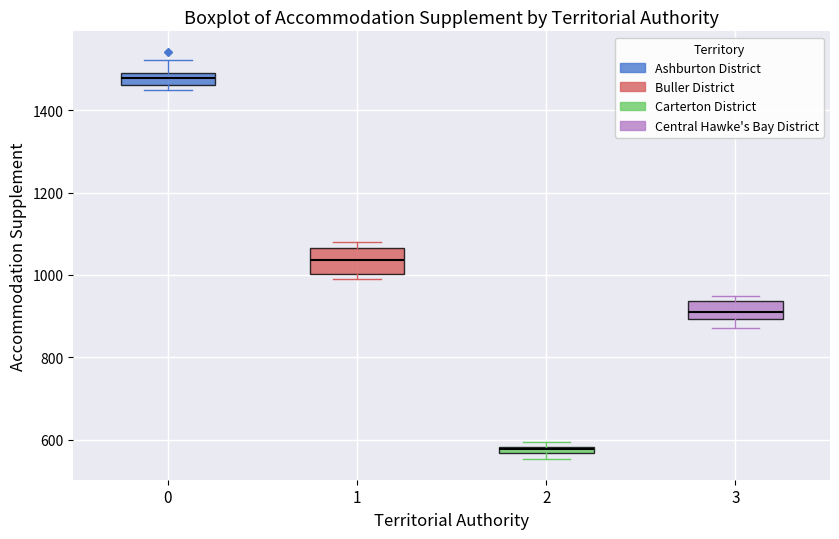

Which box's median line is the highest?

0